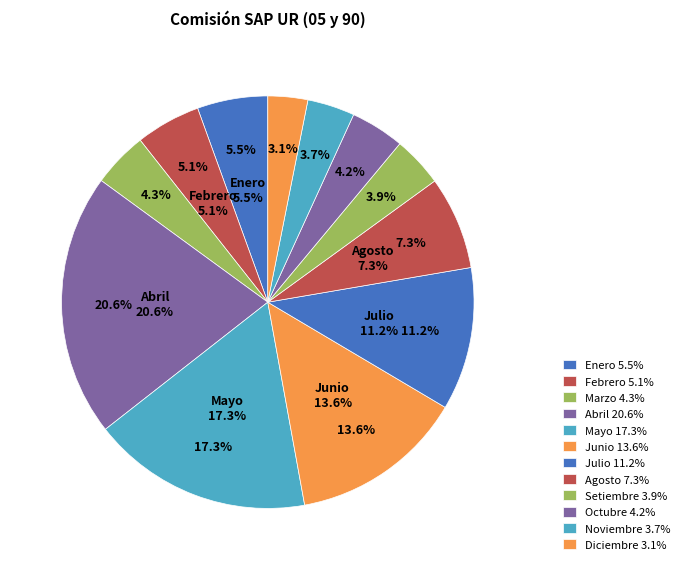

Which slice is the smallest?

Diciembre